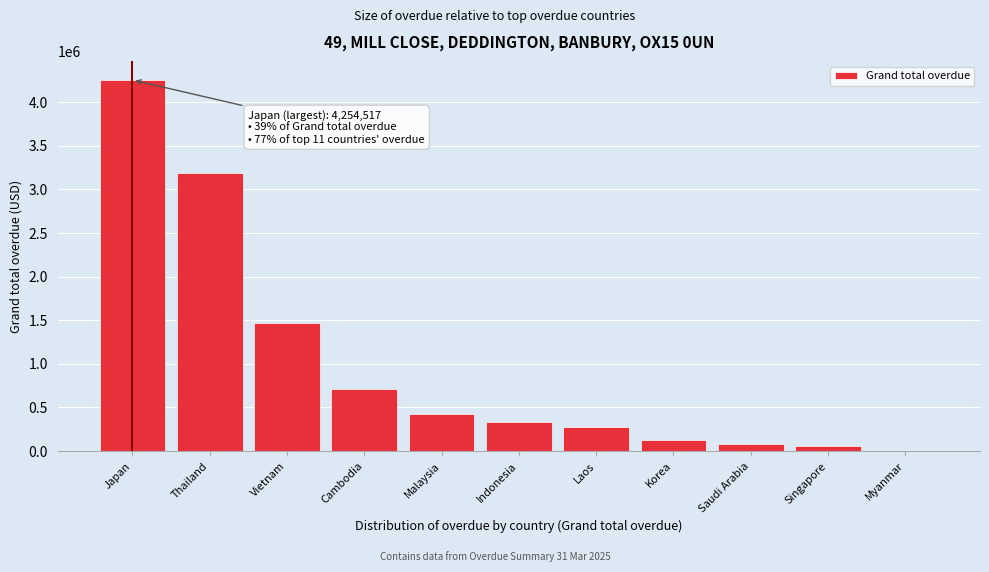

Reading left to right, list all the values displayed in this chart.

Japan=4254516.6	Thailand=3187812.3	Vietnam=1469724.6	Cambodia=713524.4	Malaysia=429051.9	Indonesia=337279.1	Laos=275612.6	Korea=124845.2	Saudi Arabia=77315.2	Singapore=56598.5	Myanmar=0.0